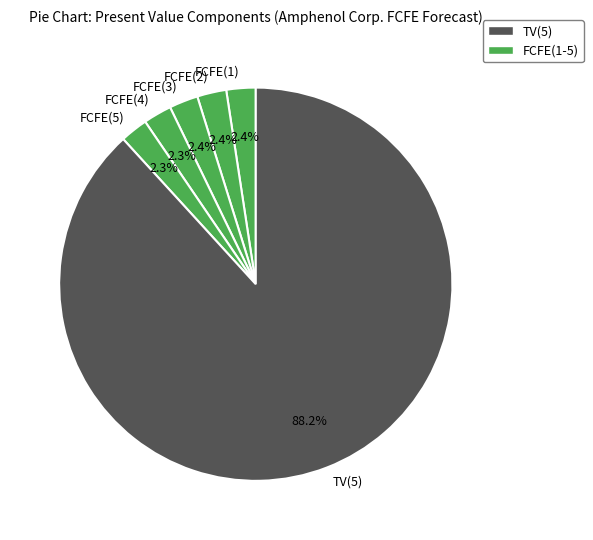

Which category has the biggest portion of the pie?

TV(5)